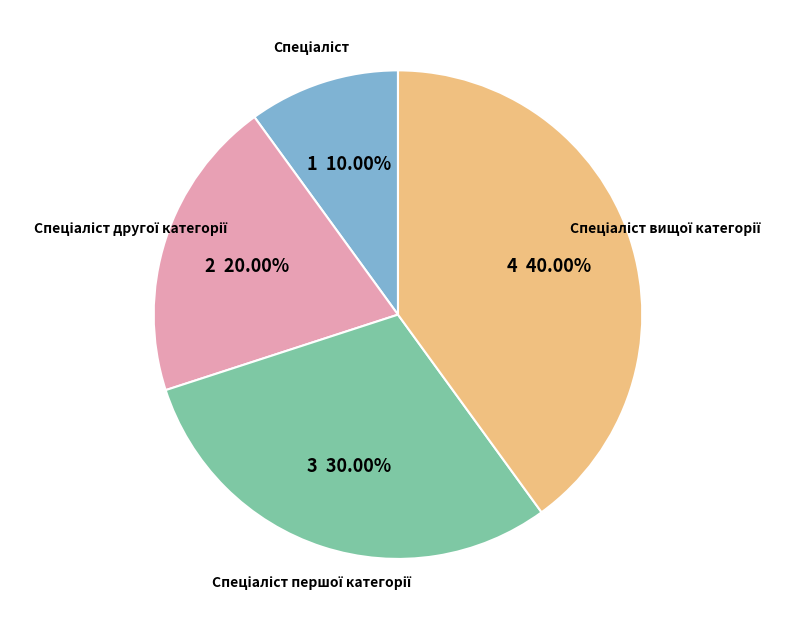

Is there a majority slice in this chart?

No